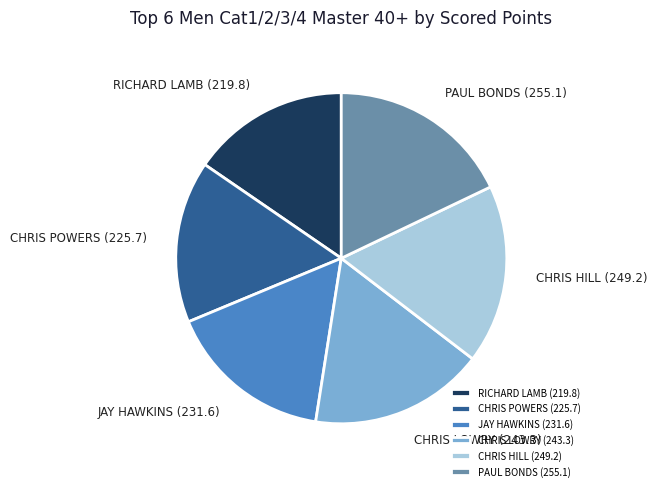

How many segments does this pie chart have?

6